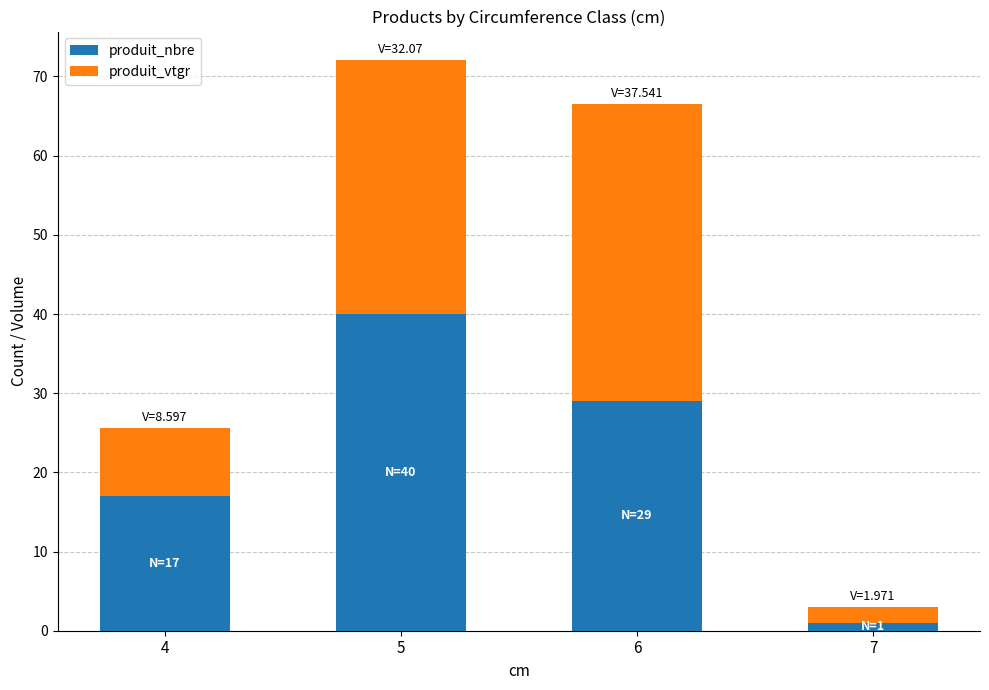

Are the bars grouped side by side (vs. stacked)?

No